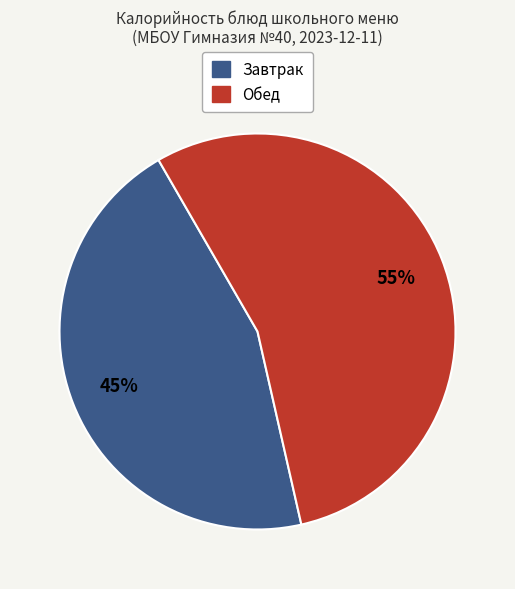

Is there a majority slice in this chart?

Yes